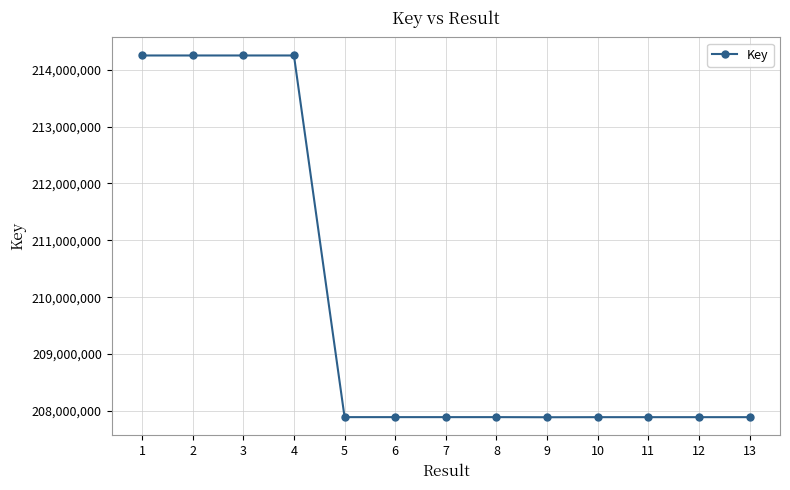

What is the difference between the maximum and minimum values?

6357201